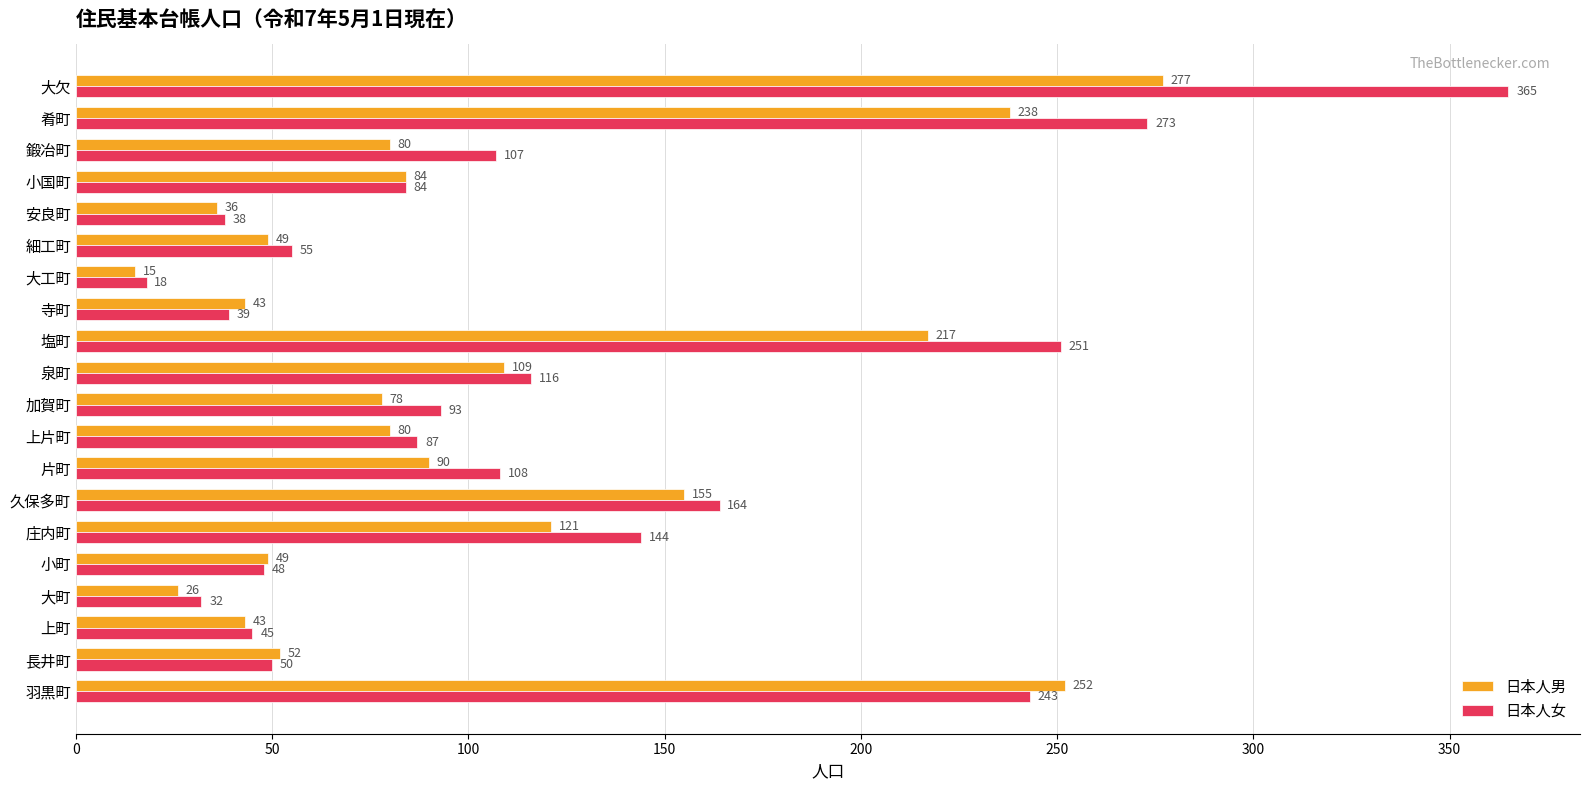

At which label is 日本人男 closest to 146?

久保多町